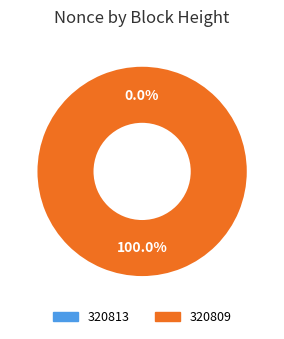

To the nearest percent, what is the difference between the largest and smallest slice percentages?

100%